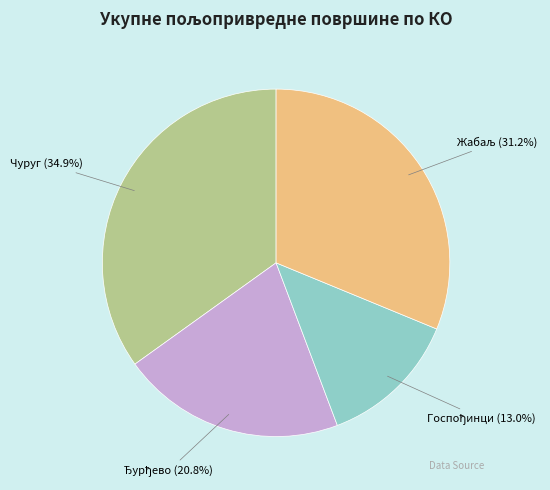

To the nearest percent, what is the difference between the largest and smallest slice percentages?

22%